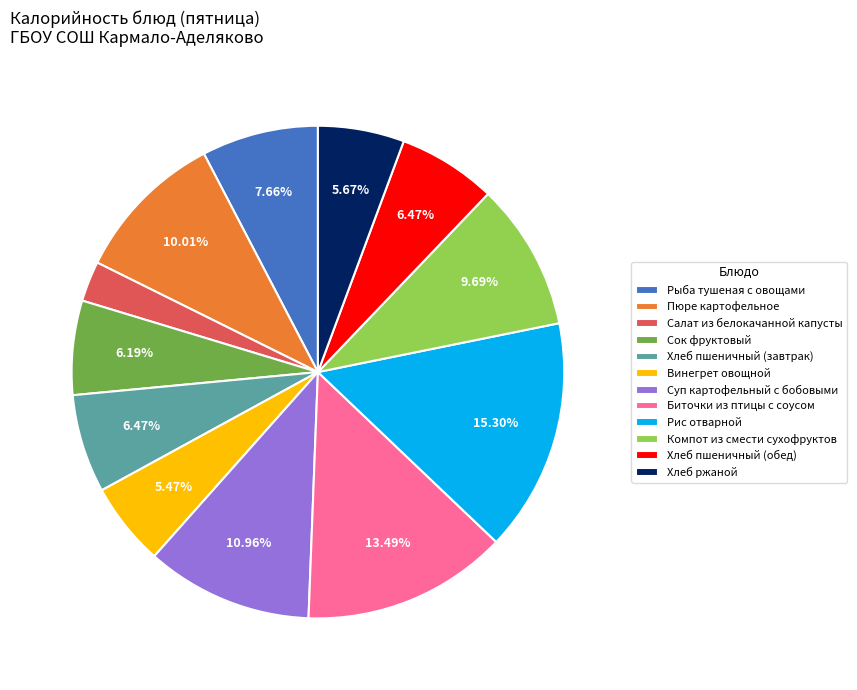

Count the number of slices in the pie.

12